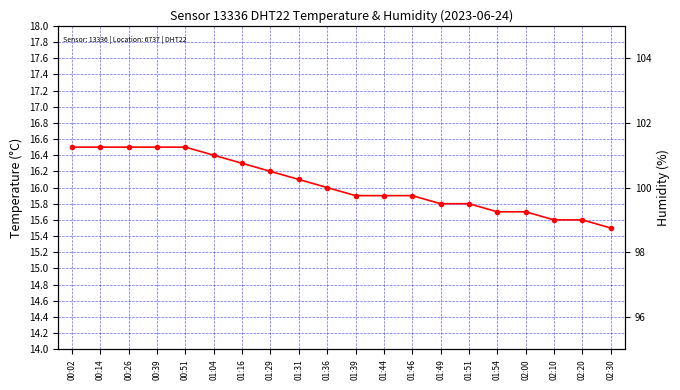

Reading left to right, what are all the values shown in this chart?

temperature: 16.5	16.5	16.5	16.5	16.5	16.4	16.3	16.2	16.1	16.0	15.9	15.9	15.9	15.8	15.8	15.7	15.7	15.6	15.6	15.5
humidity: 99.9	99.9	99.9	99.9	99.9	99.9	99.9	99.9	99.9	99.9	99.9	99.9	99.9	99.9	99.9	99.9	99.9	99.9	99.9	99.9